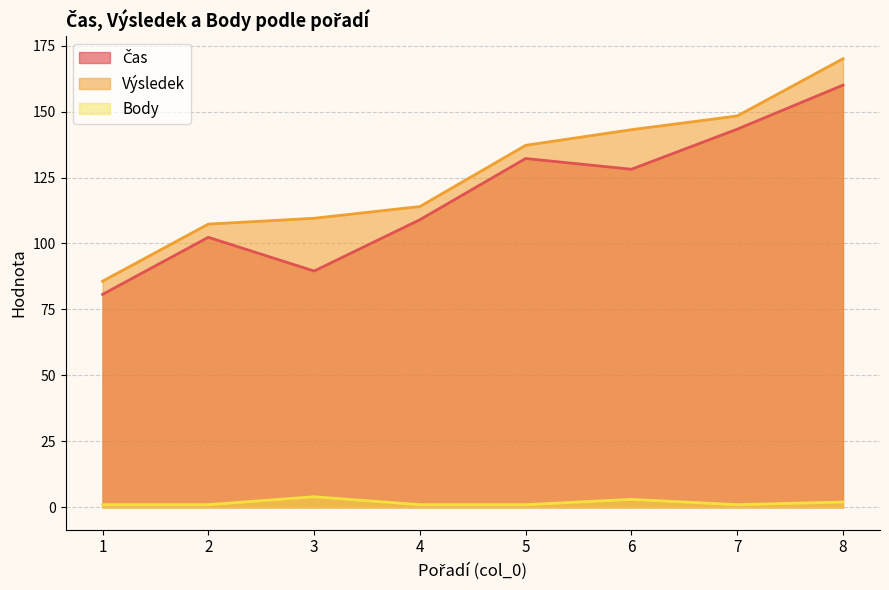

Rank the series at 1 from highest to lowest value.

Výsledek, Čas, Body